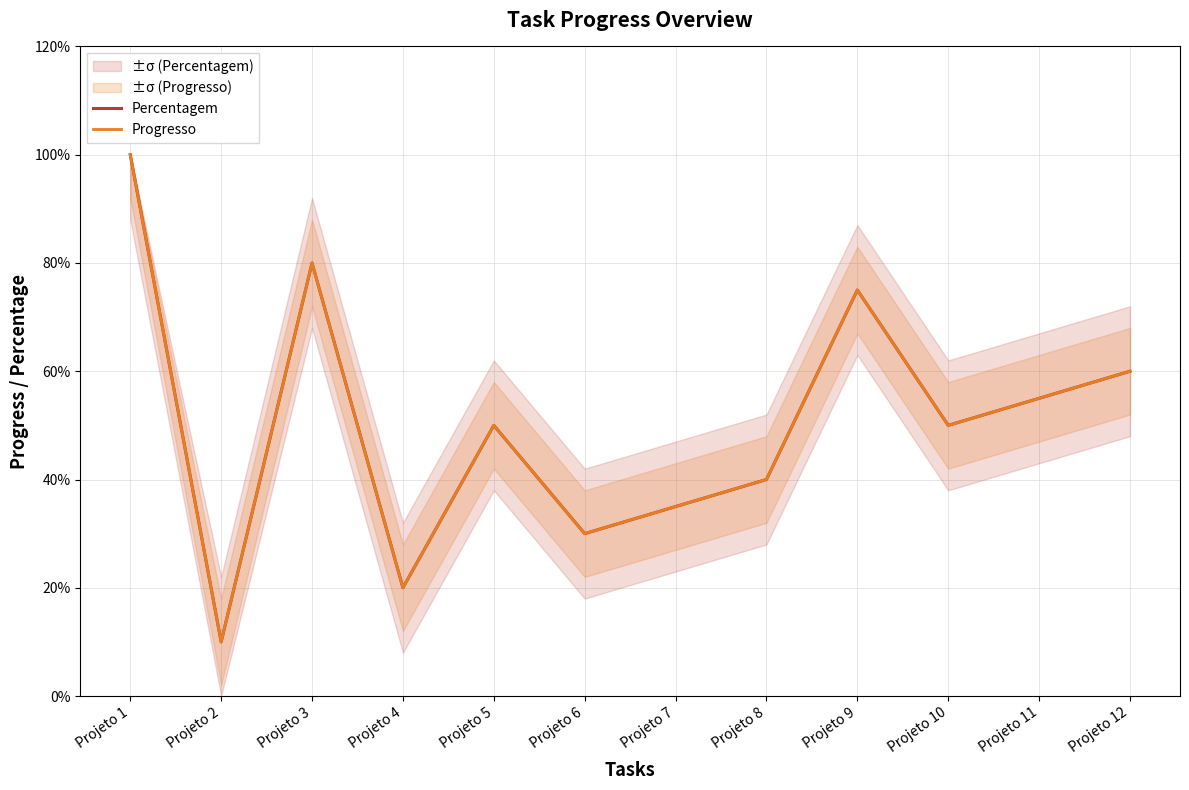

Is this an area chart (filled region under the line)?

No